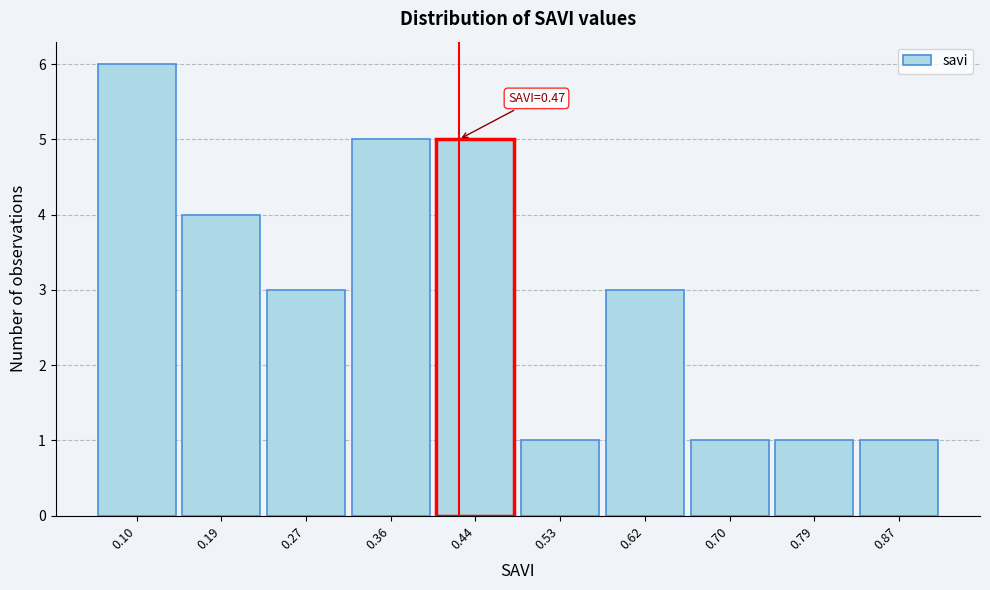

Reading left to right, extract all data points from this chart.

0.10=6	0.19=4	0.27=3	0.36=5	0.44=5	0.53=1	0.62=3	0.70=1	0.79=1	0.87=1